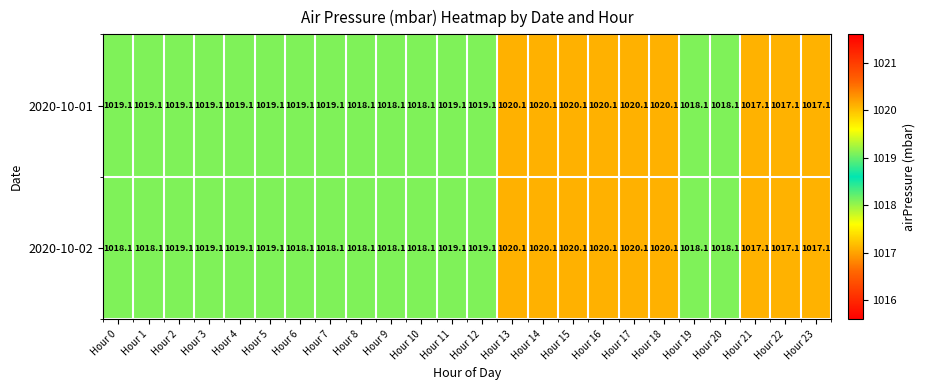

How many categories are shown in the chart?

24